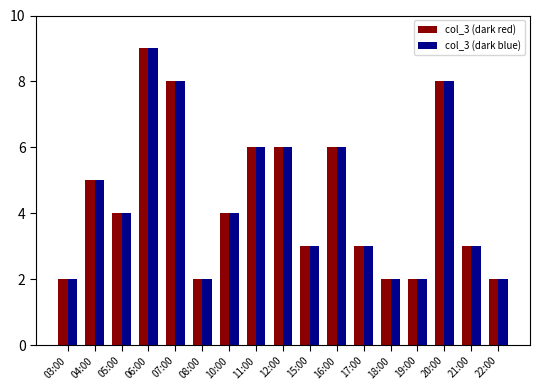

What is the total value across all series at 11:00?

12